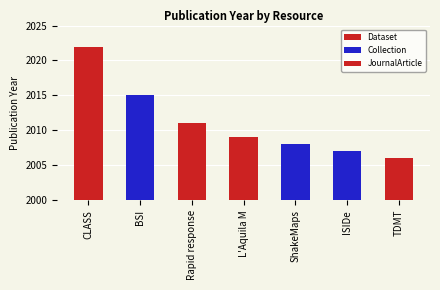

How many data points are above 2009?

3